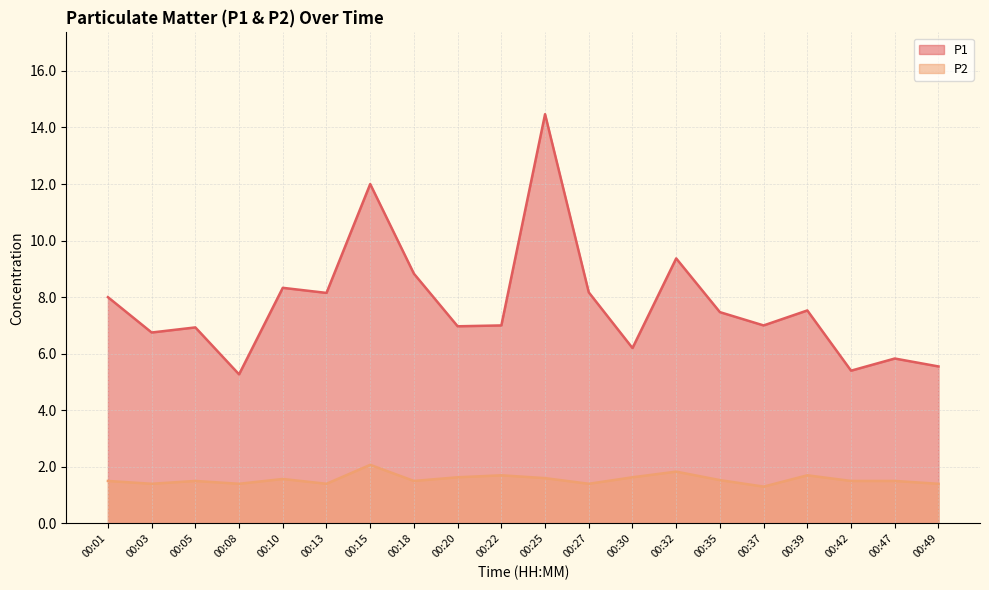

The P1 series shows 14.5 at 00:25. True or false?

True